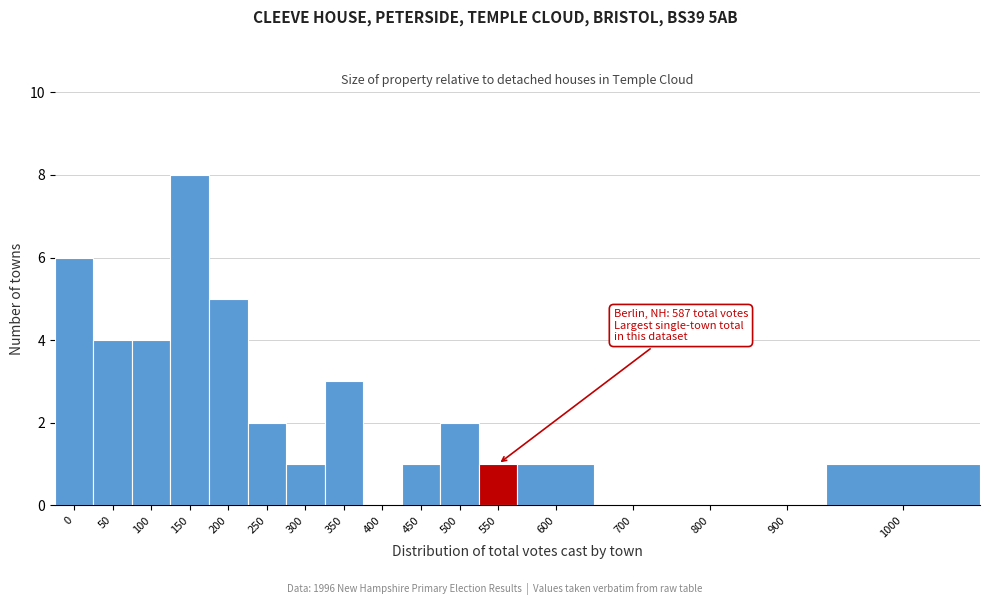

Reading left to right, transcribe all the data shown in this chart.

0=6	50=4	100=4	150=8	200=5	250=2	300=1	350=3	400=0	450=1	500=2	550=1	600=1	700=0	800=0	900=0	1000=1